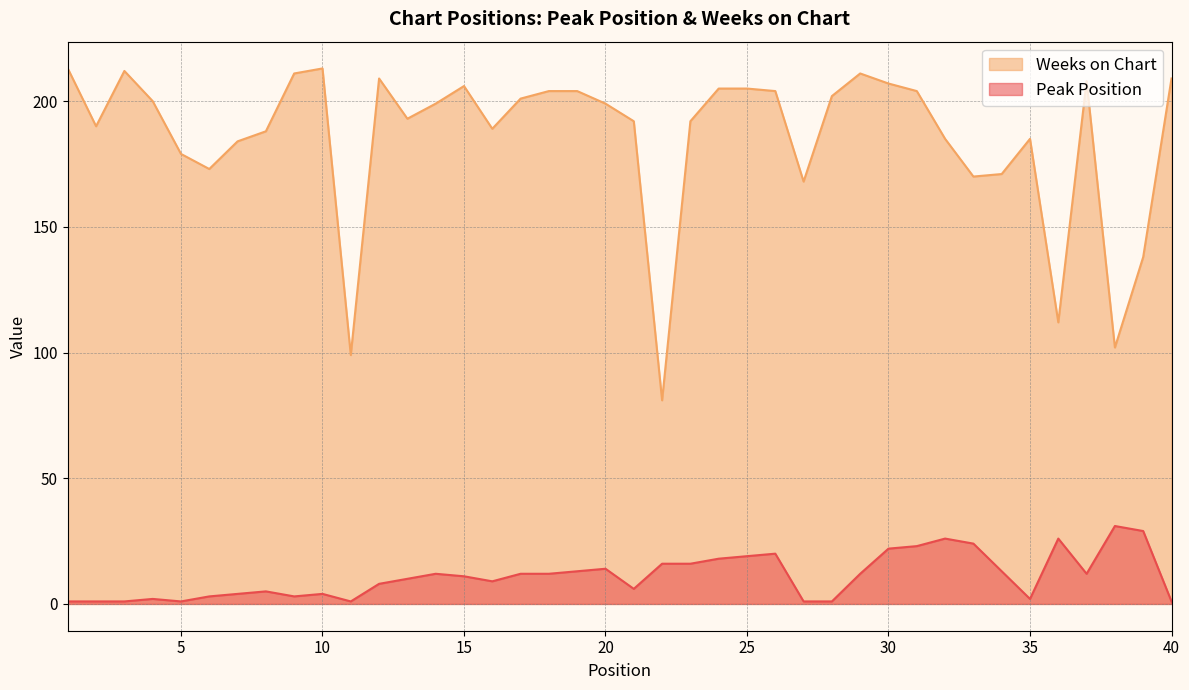

What are all the series names shown in the legend?

Weeks on Chart, Peak Position